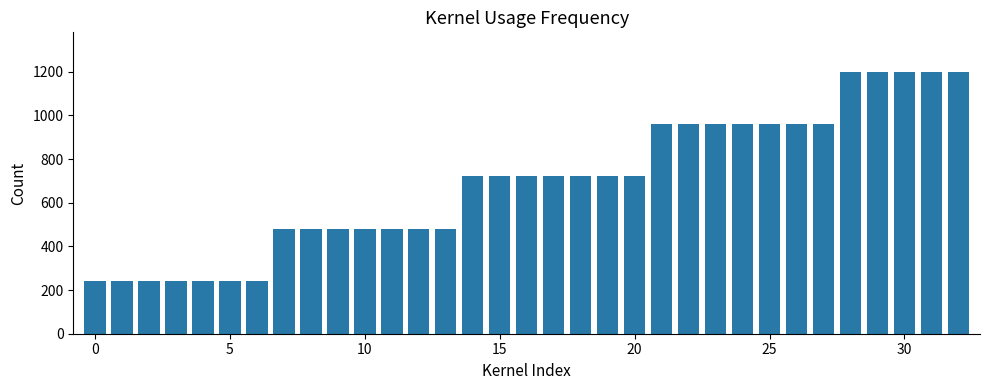

Are the bars grouped side by side (vs. stacked)?

No